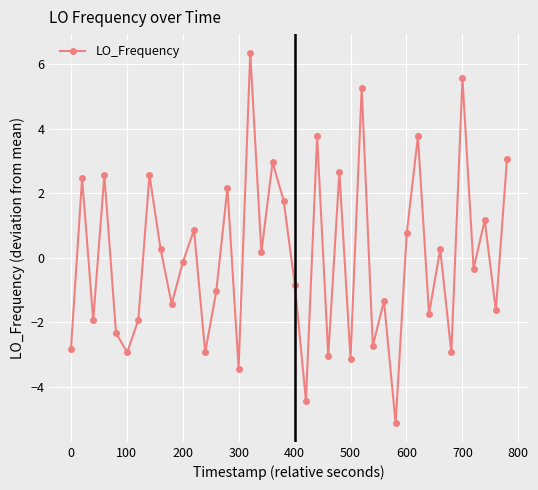

What is the value of the 20th point from the left?

1.8